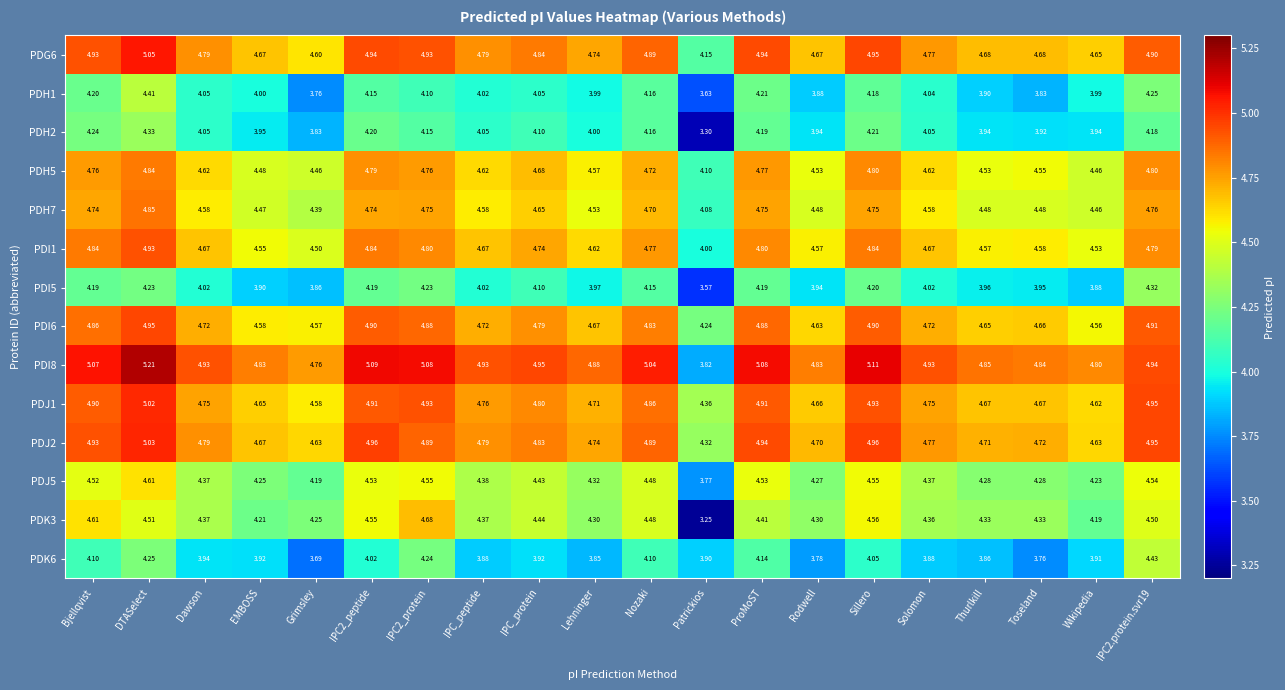

Where is PDK3 nearest to the value 3?

Patrickios